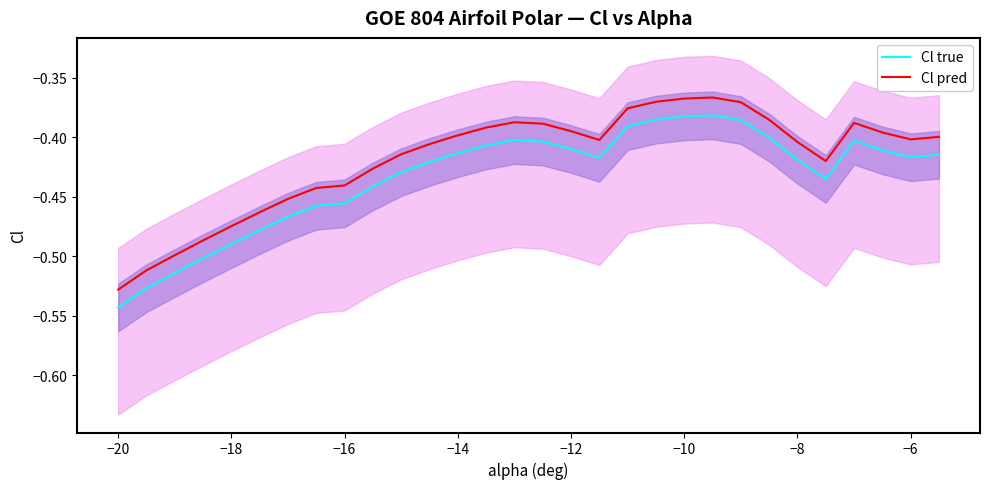

True or false: Cl pred has more than 0 points higher than both neighbors.

True